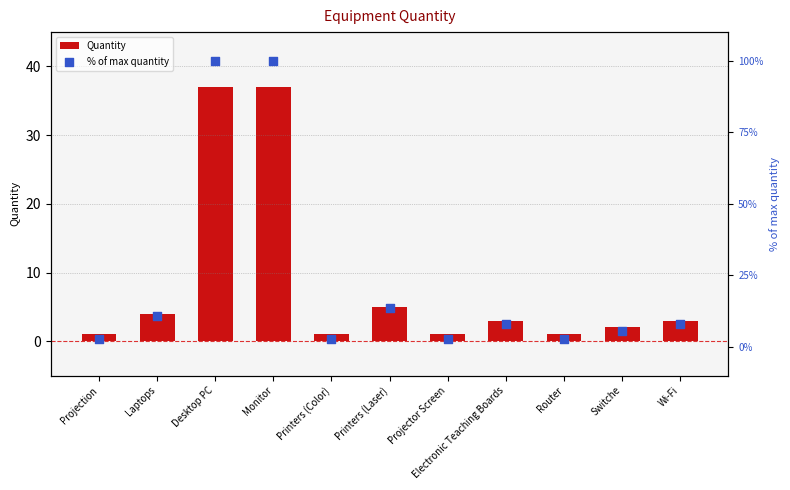

Which series has the largest Y range (max minus min)?

% of max quantity